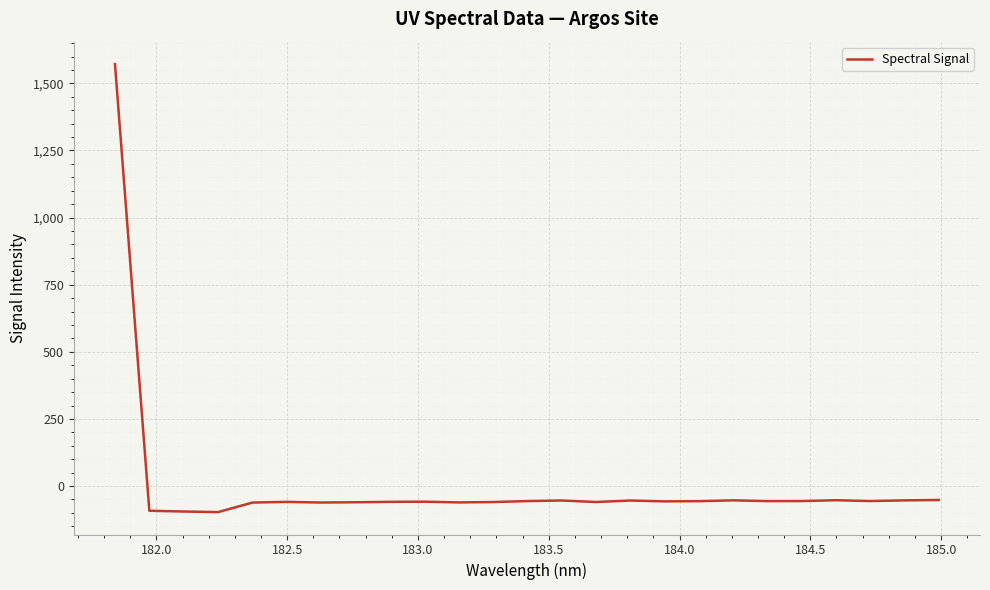

What is the smallest value displayed?

-97.0